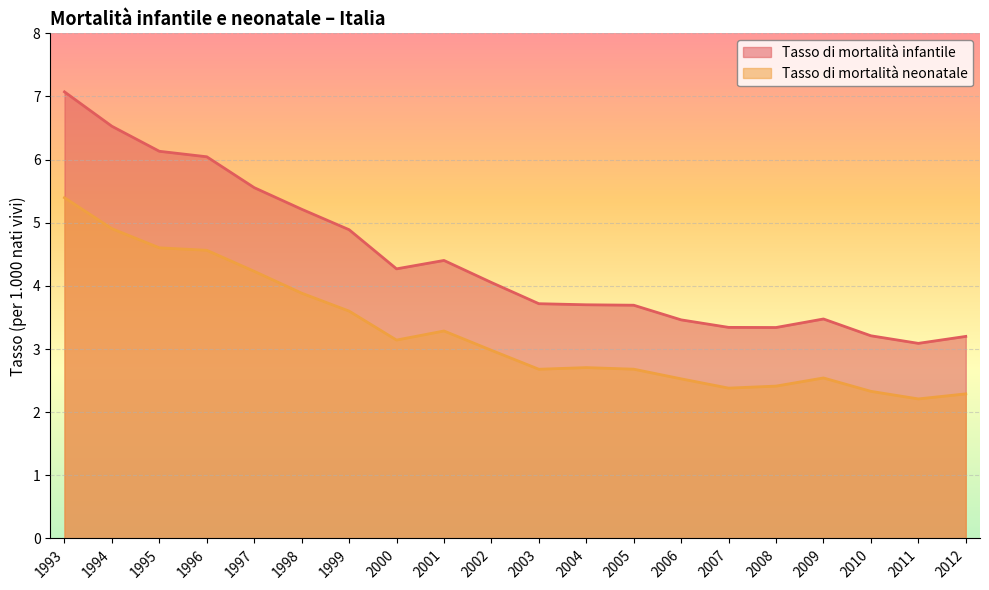

Where is the first local minimum for Tasso di mortalità neonatale?

2000